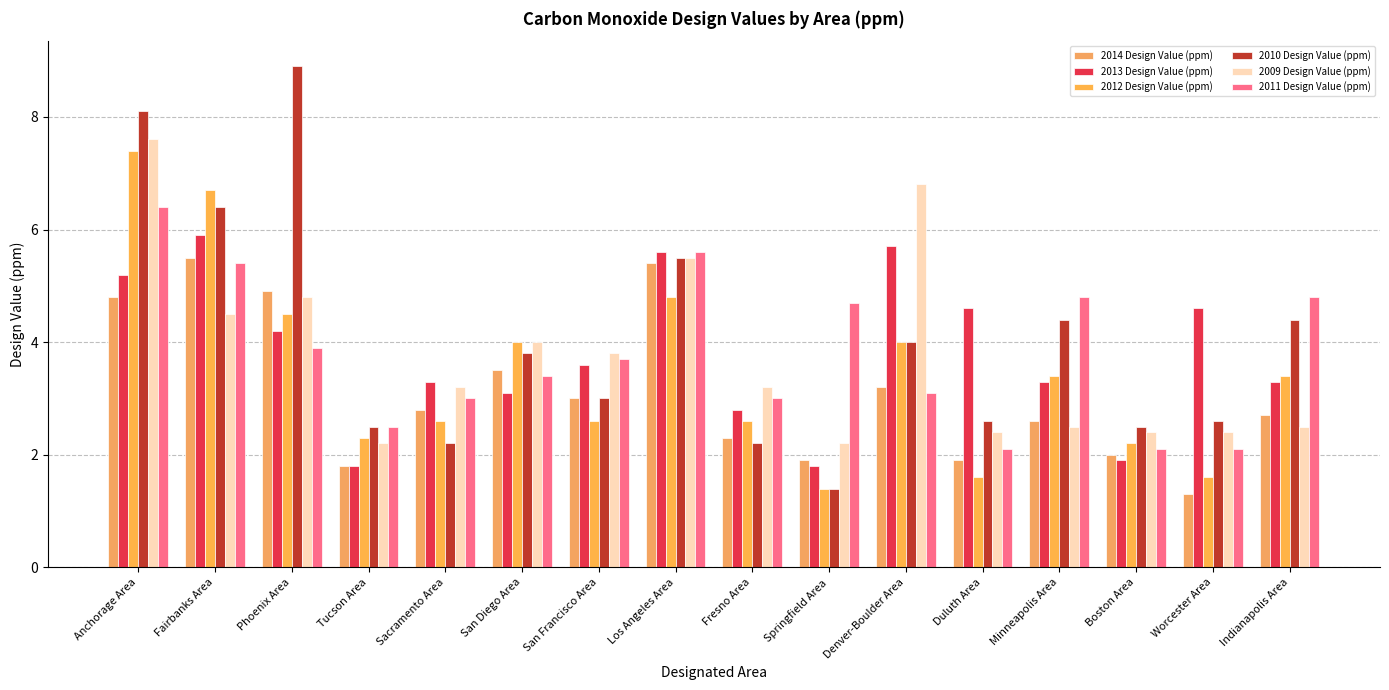

Which series changed the most between Fairbanks Area and Minneapolis Area?

2012 Design Value (ppm)